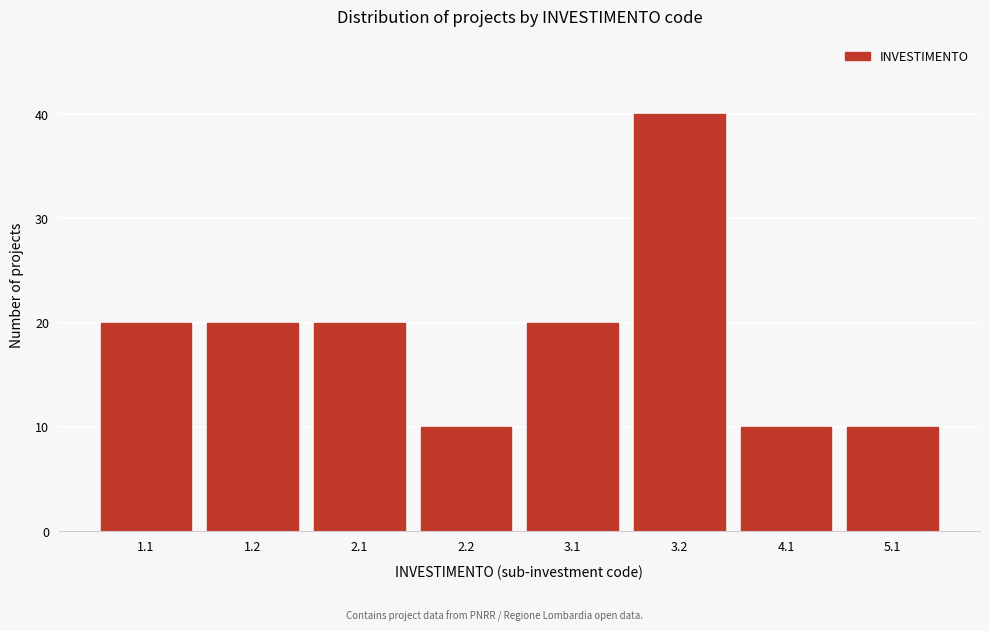

Reading left to right, list all the values displayed in this chart.

1.1=20	1.2=20	2.1=20	2.2=10	3.1=20	3.2=40	4.1=10	5.1=10